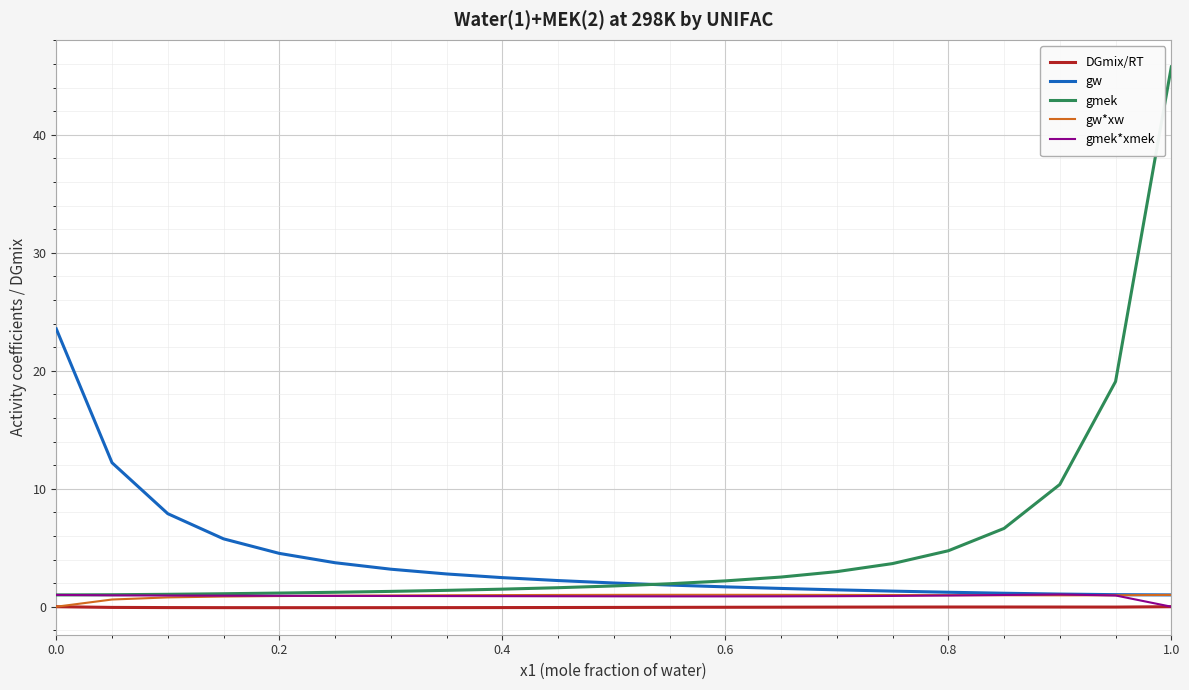

At how many categories does at least one series exceed 6?

7